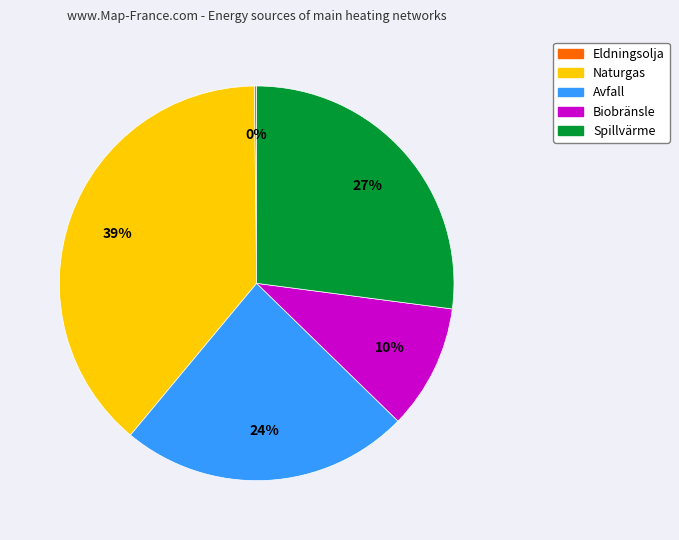

To the nearest percent, what is the difference between the largest and smallest slice percentages?

39%